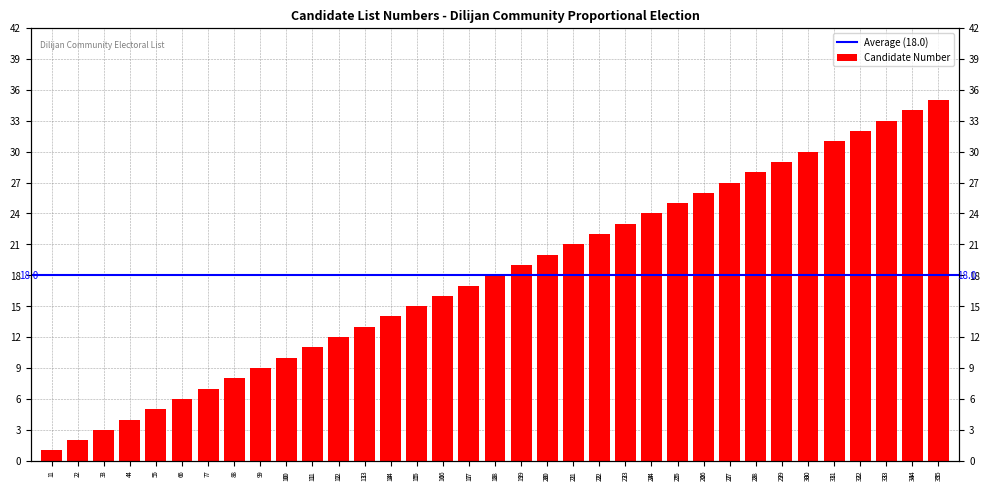

What is the sum of all values?

630